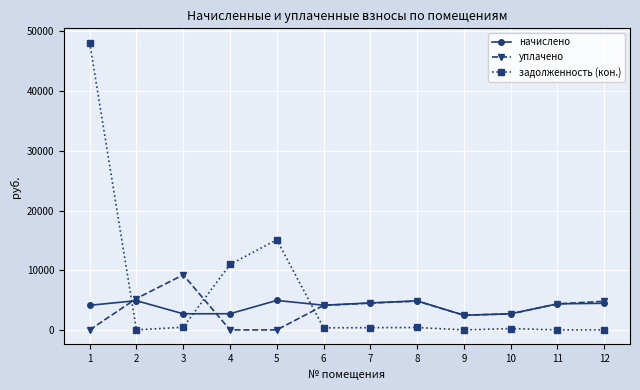

How many intersections are there between уплачено and задолженность (кон.)?

3